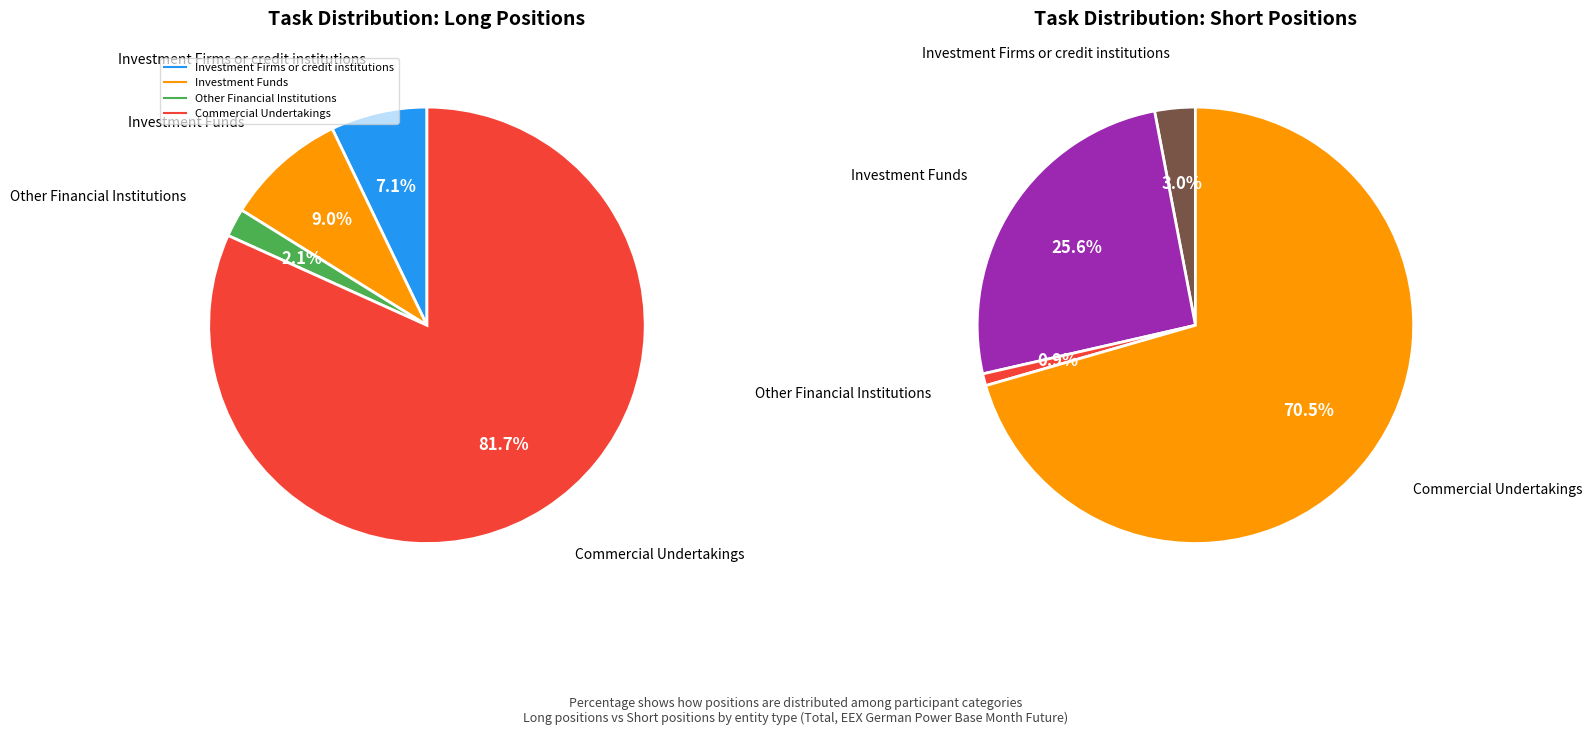

What is the largest slice in the pie chart?

Commercial Undertakings